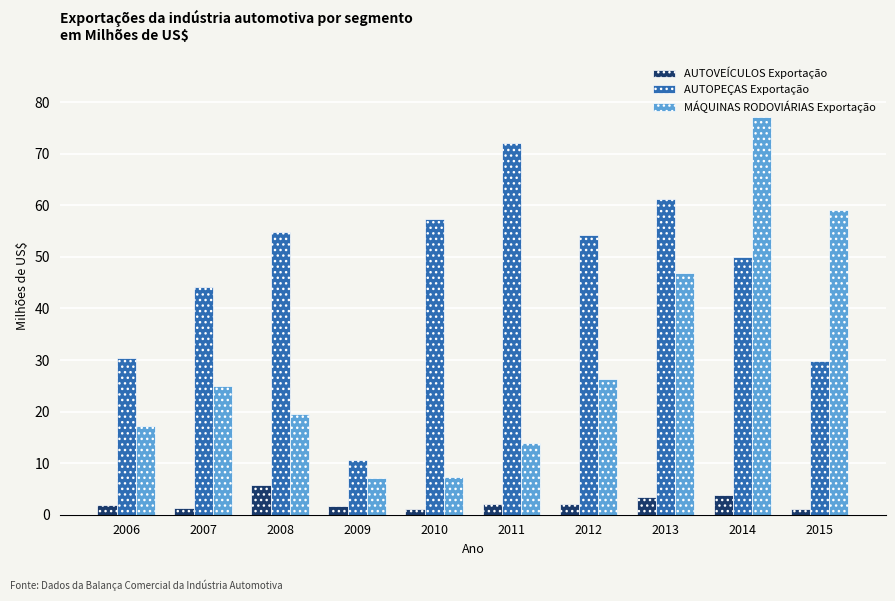

At which label does AUTOVEÍCULOS Exportação reach its peak?

2008